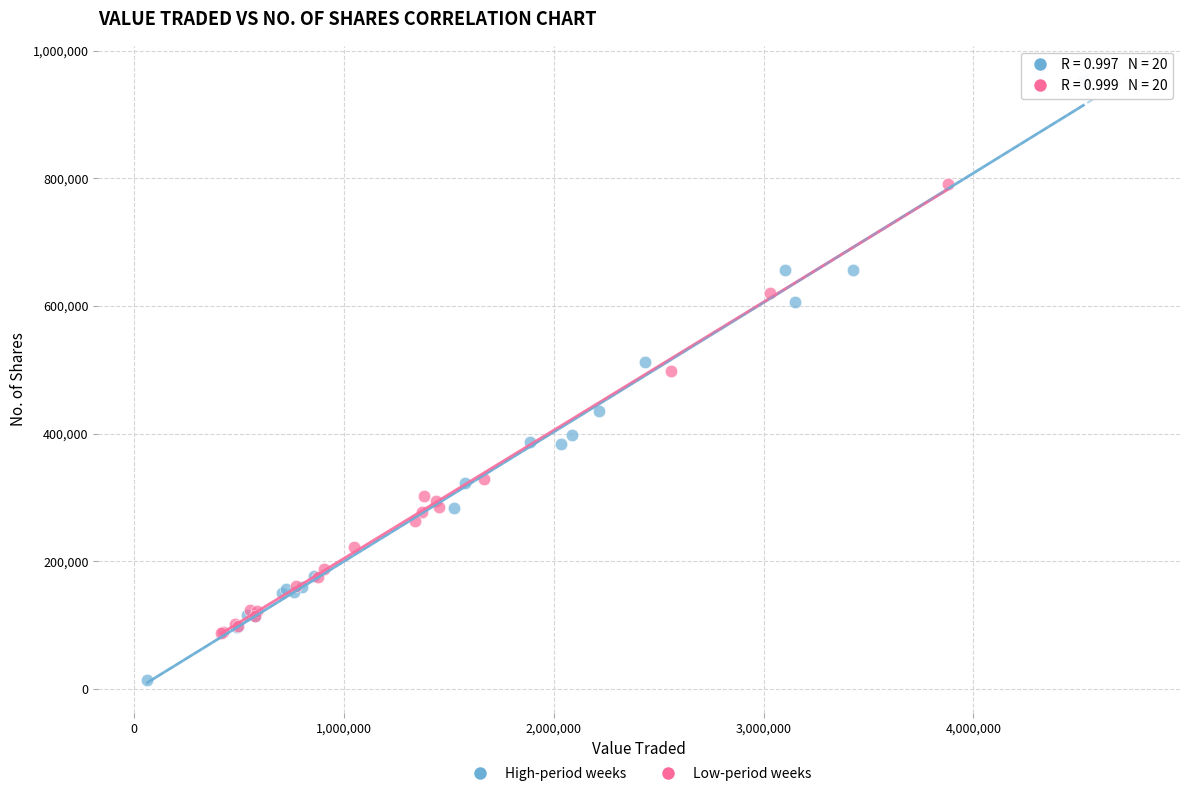

Which series has the widest spread of Y values?

High-period weeks